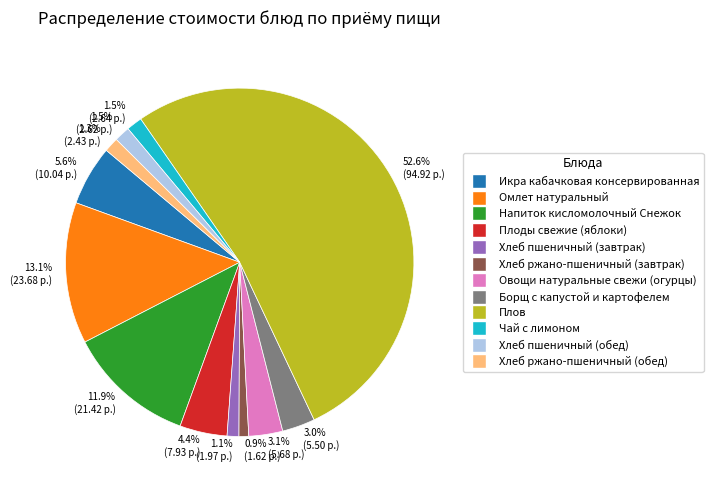

Count the number of slices in the pie.

12